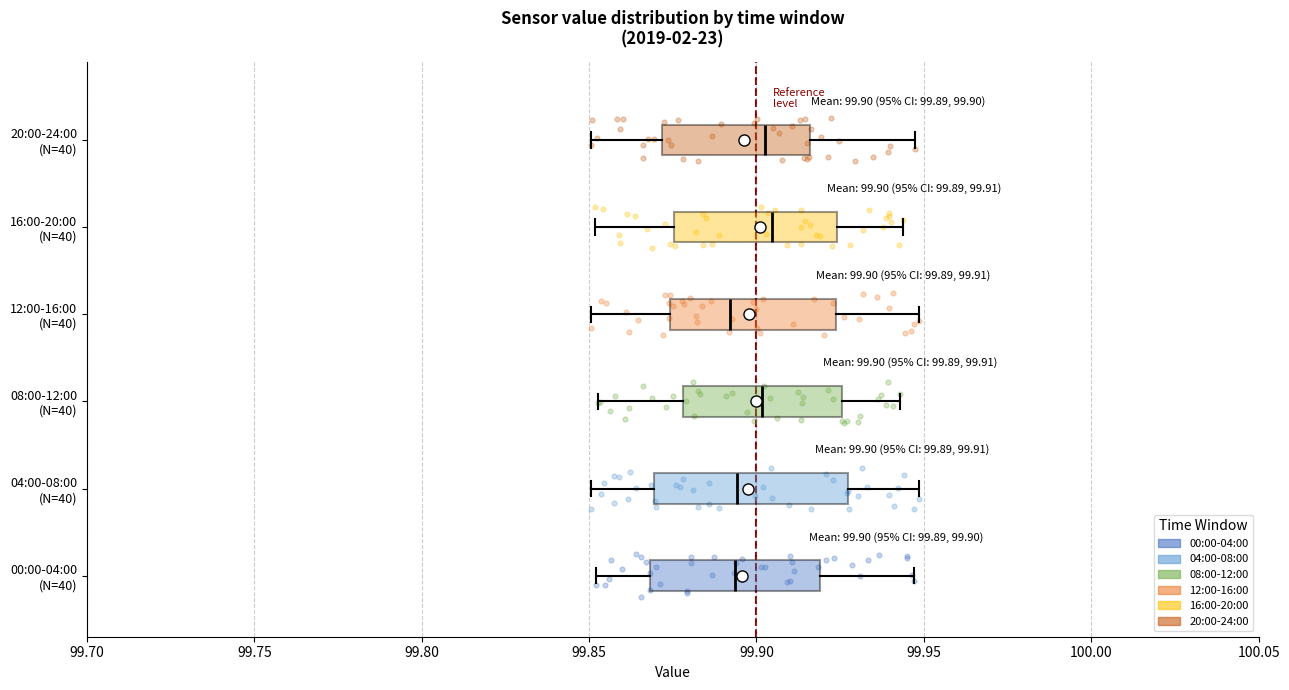

Which box is the widest, from its left edge to its right edge?

04:00-08:00 (N=40)